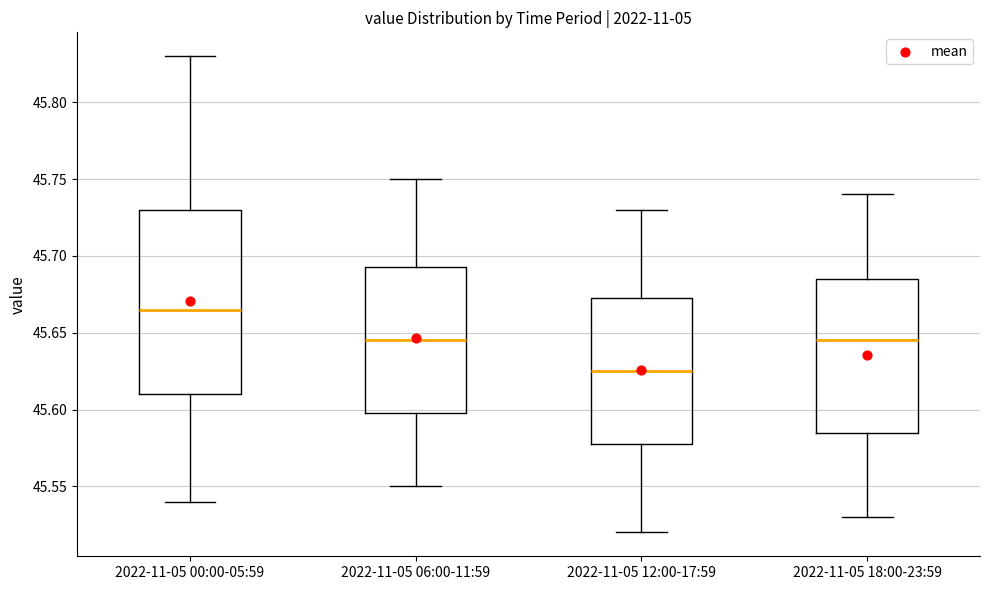

Reading left to right, read every box against the y-axis: the position of its median line, the range the box covers, and the ends of its whiskers. The values are not printed on the chart, so give them approximately, as read against the axis.

2022-11-05 00:00-05:59: median 45.665, box 45.610 to 45.730, whiskers 45.540 to 45.830
2022-11-05 06:00-11:59: median 45.645, box 45.600 to 45.695, whiskers 45.550 to 45.750
2022-11-05 12:00-17:59: median 45.625, box 45.580 to 45.675, whiskers 45.520 to 45.730
2022-11-05 18:00-23:59: median 45.645, box 45.585 to 45.685, whiskers 45.530 to 45.740